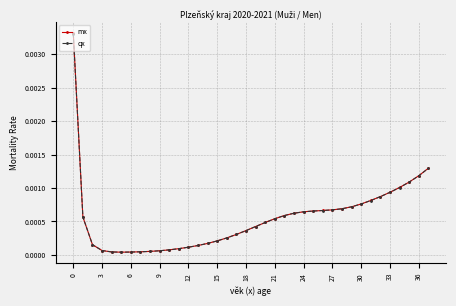

Which series has the largest range (max minus min)?

mx